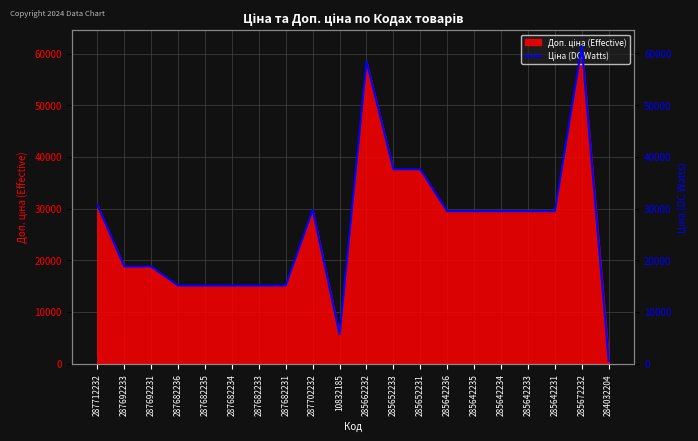

True or false: the data shows 25370.8 at 287692233.

False